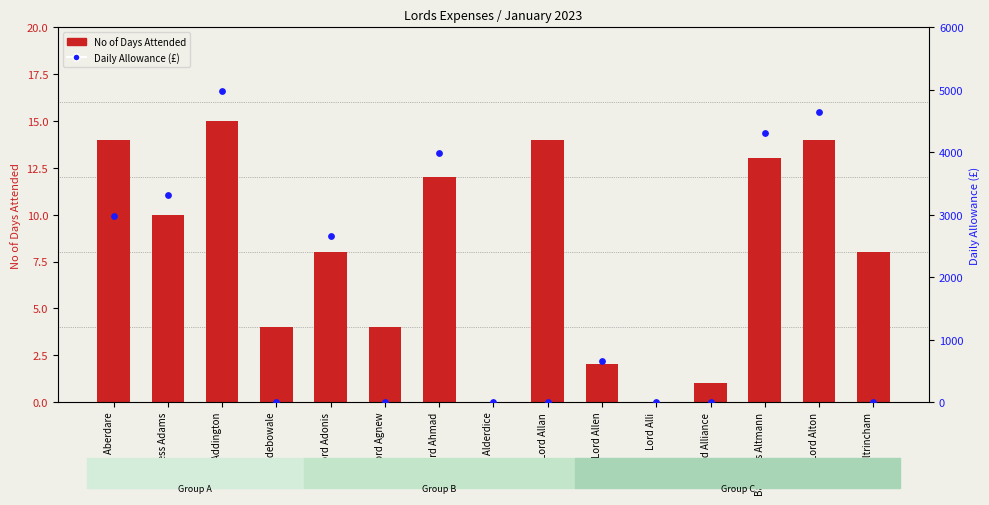

What is the total value across all series at Lord Altrincham?

8.0